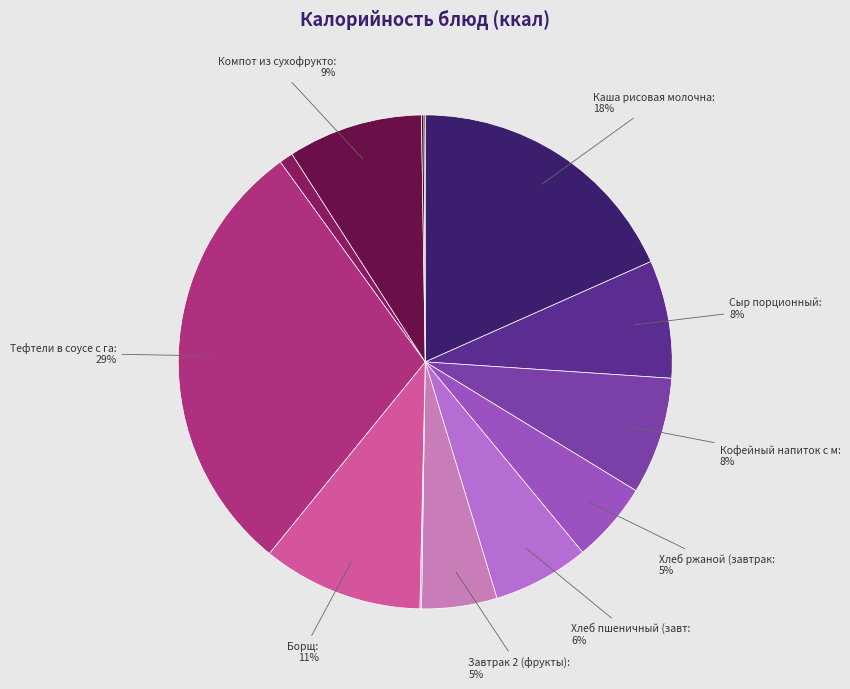

How many slices are in this pie chart?

13